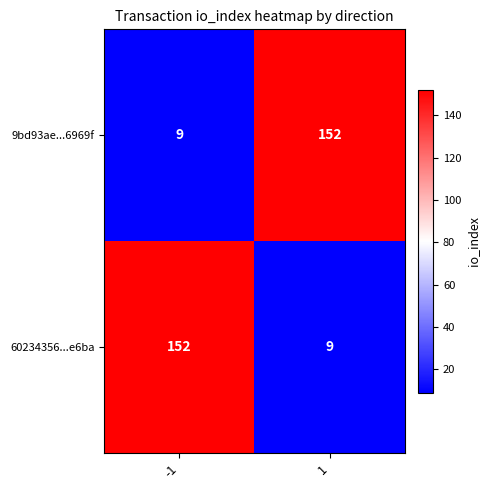

What is the difference between the maximum and minimum values in the 60234356...e6ba series?

143